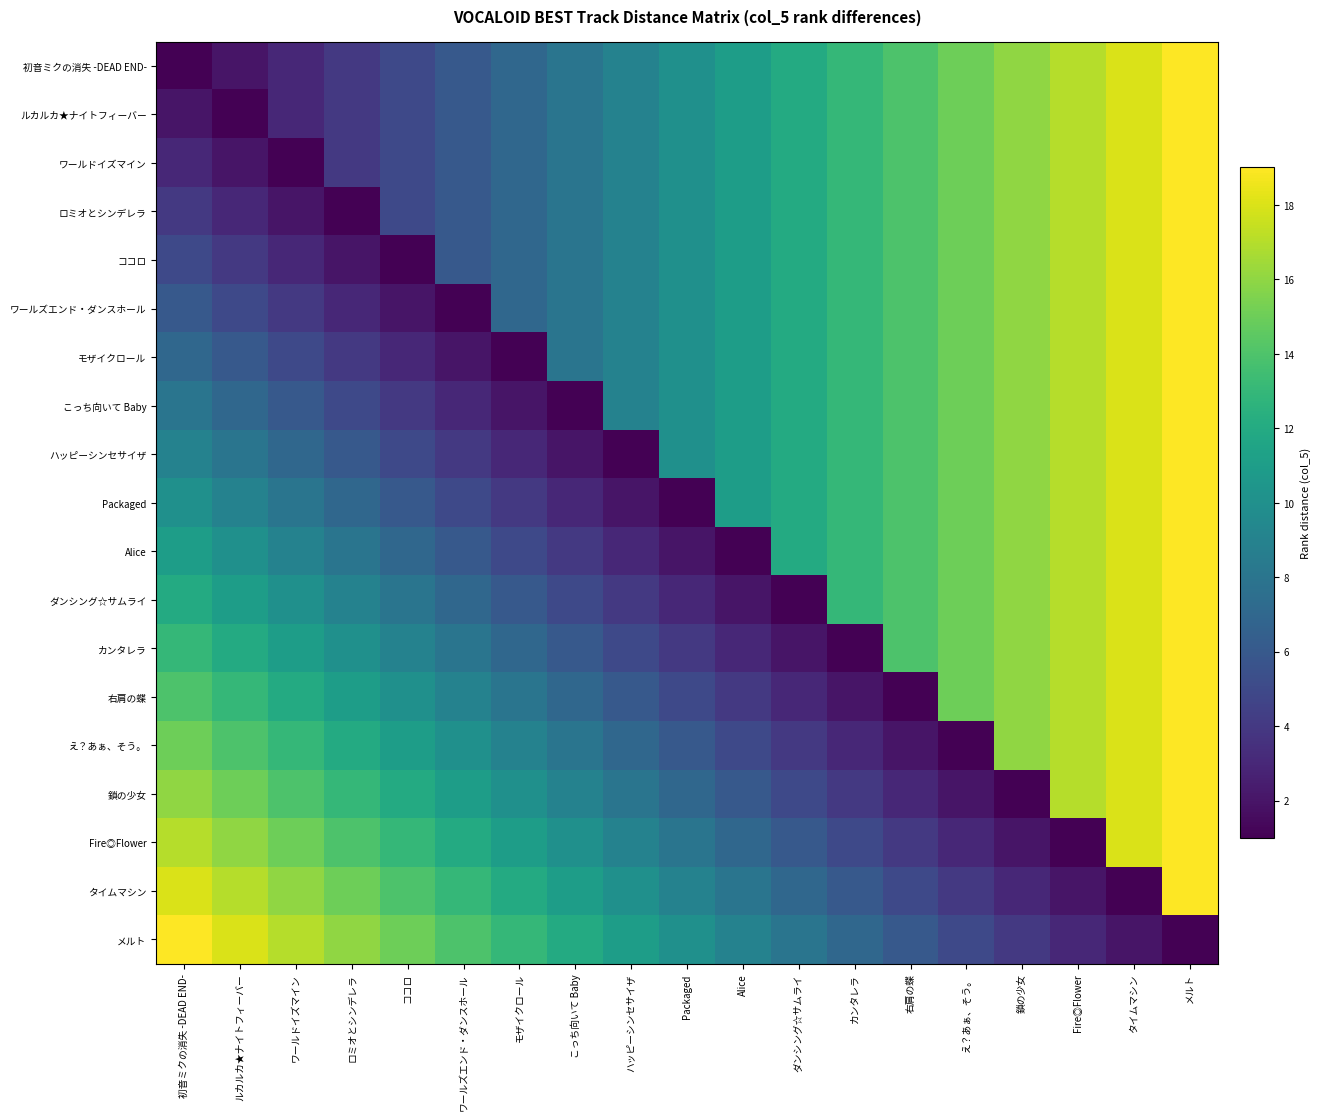

Which has a higher value, ロミオとシンデレラ or Alice?

Alice